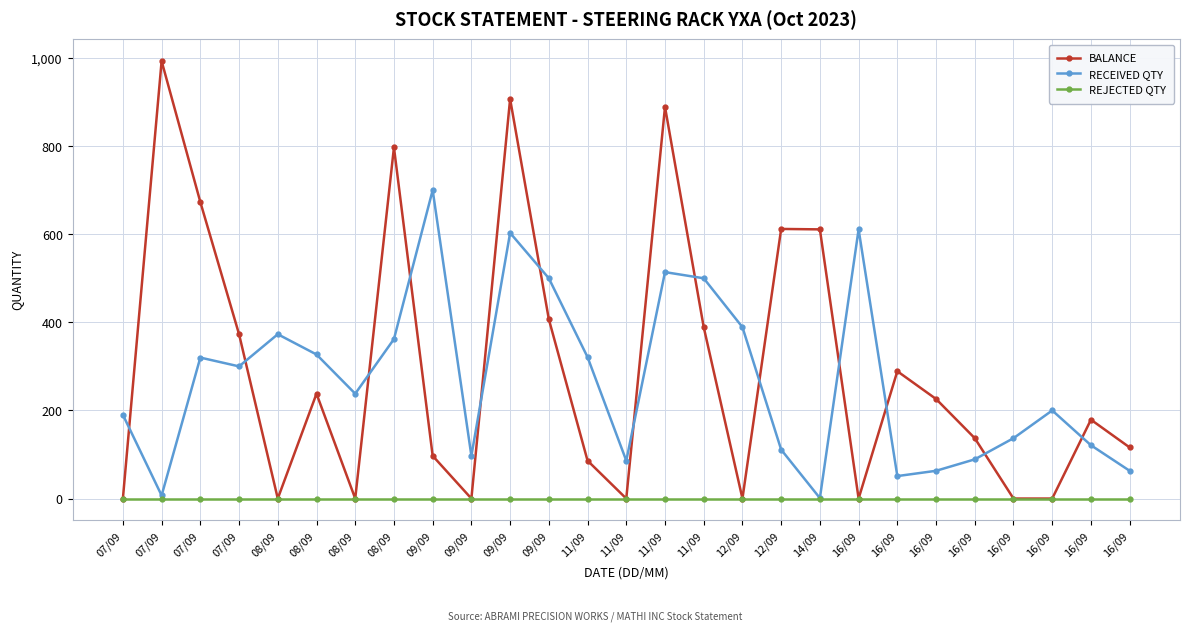

How many lines are shown in the chart?

3